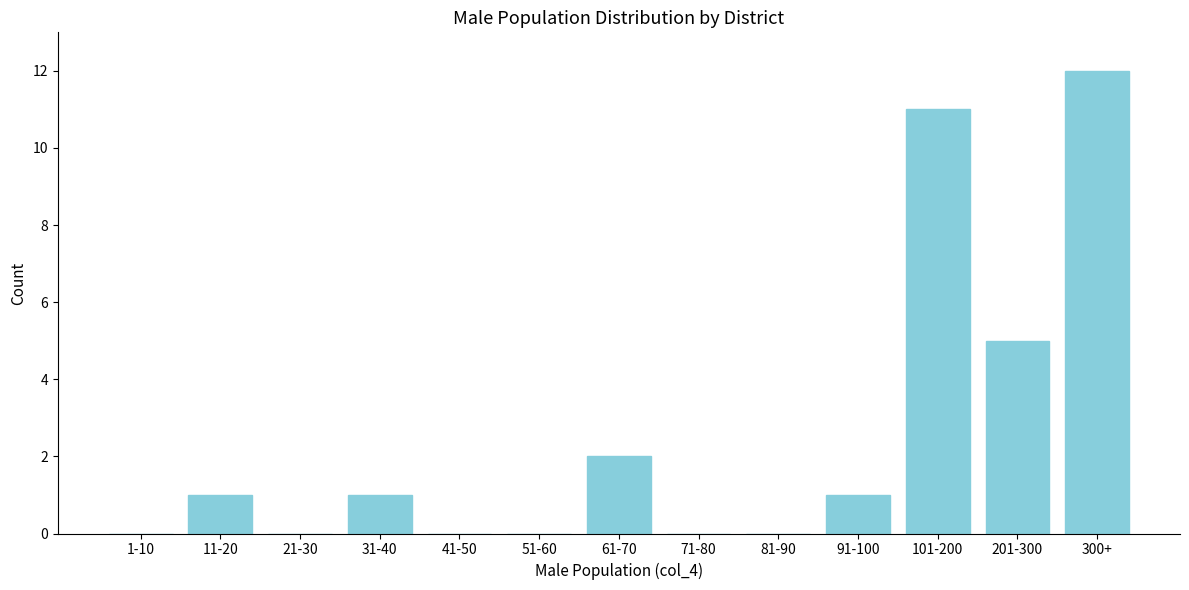

Reading left to right, transcribe all the data shown in this chart.

1-10=0	11-20=1	21-30=0	31-40=1	41-50=0	51-60=0	61-70=2	71-80=0	81-90=0	91-100=1	101-200=11	201-300=5	300+=12